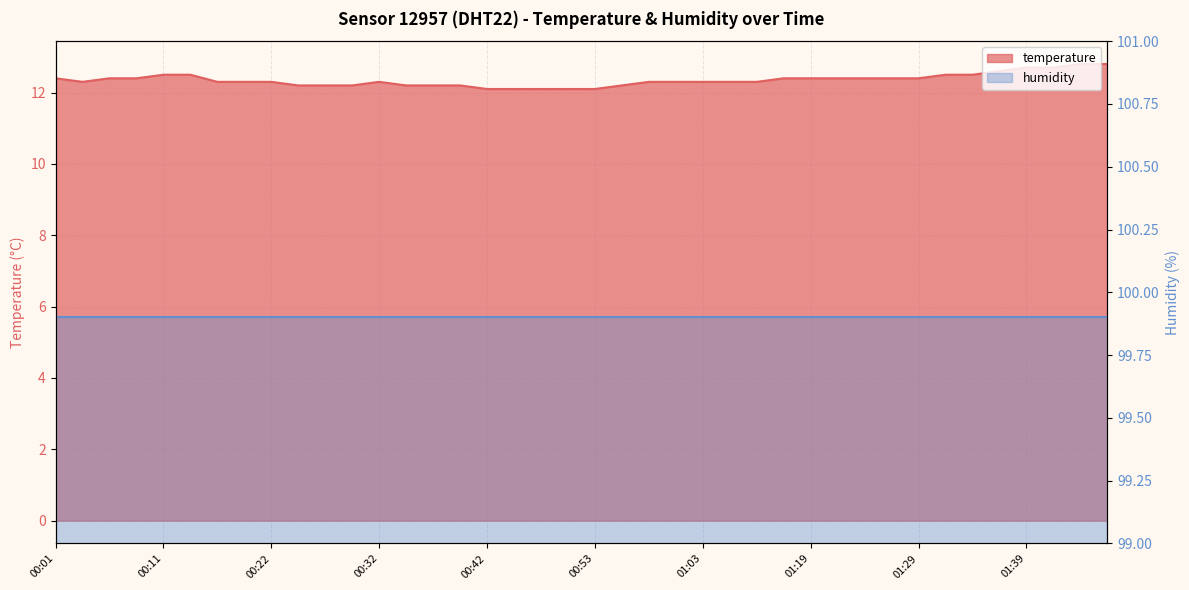

What is the sum of the values at 00:53 and 00:34?

24.3